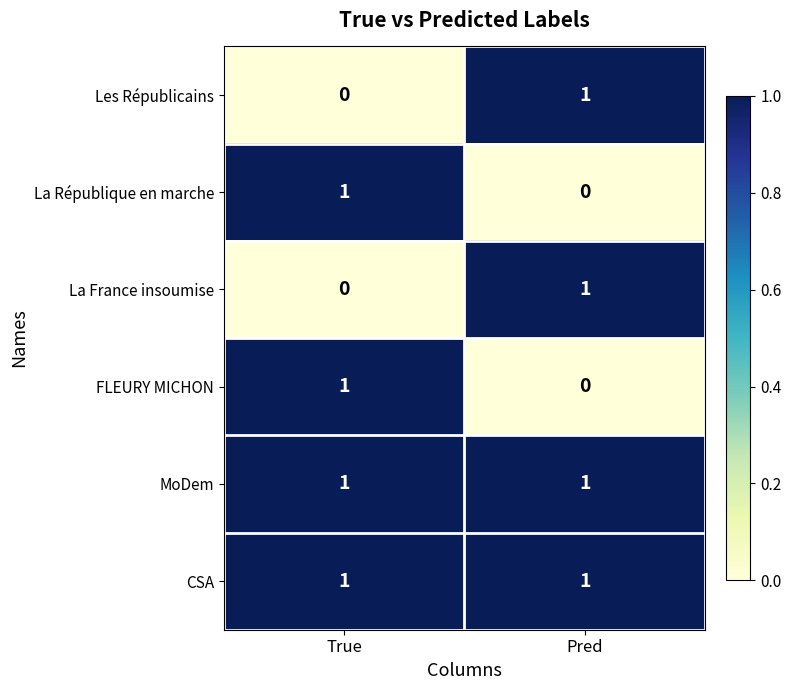

Reading right to left, what are all the values shown in this chart?

Les Républicains: 1	0
La République en marche: 0	1
La France insoumise: 1	0
FLEURY MICHON: 0	1
MoDem: 1	1
CSA: 1	1